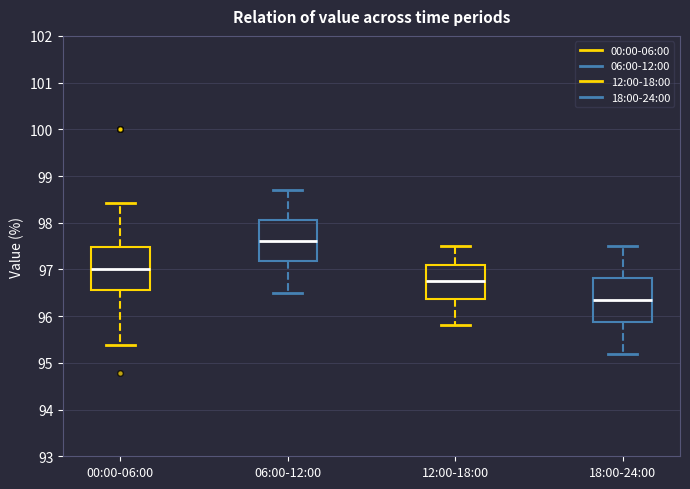

Which box has the lowest median line?

18:00-24:00